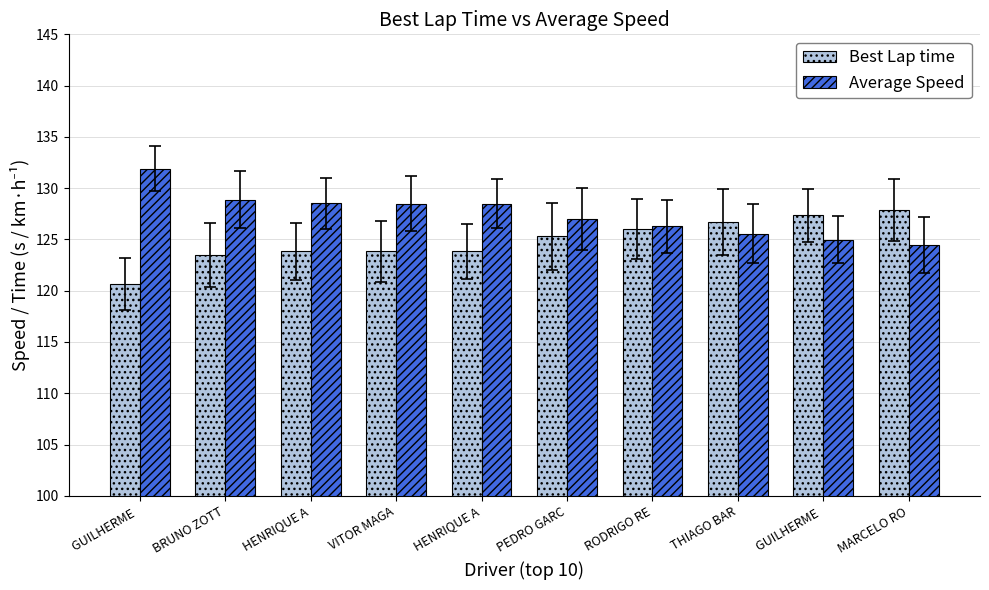

Count the number of data series in this chart.

2